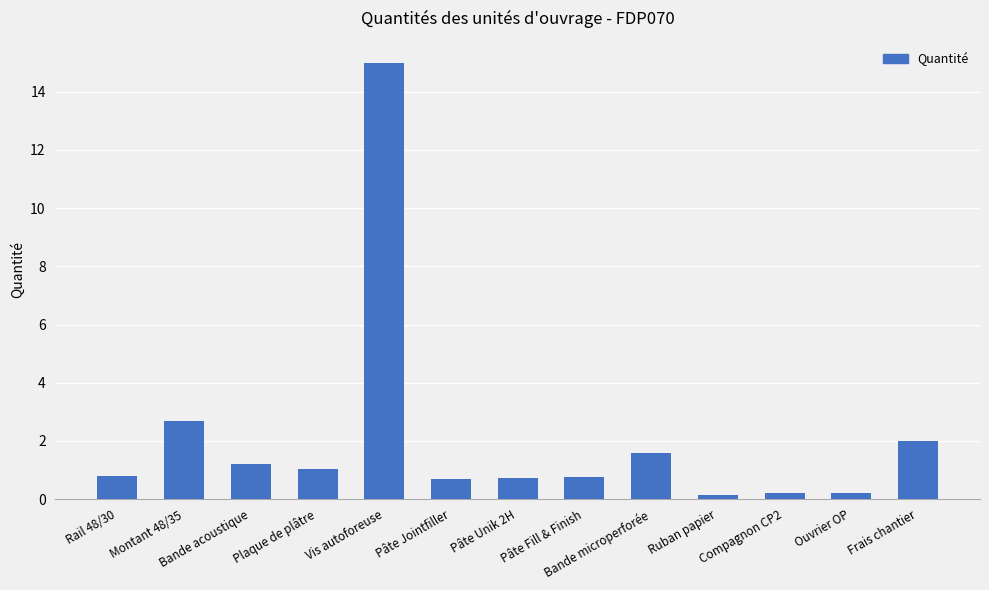

Which label corresponds to the largest value in the chart?

Vis autoforeuse